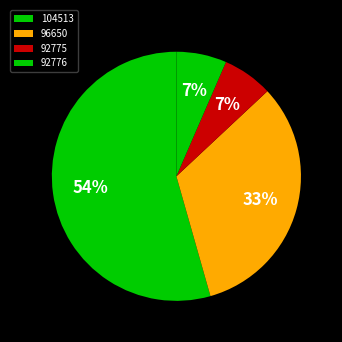

Is it true that 92776 is 7% of the pie?

True